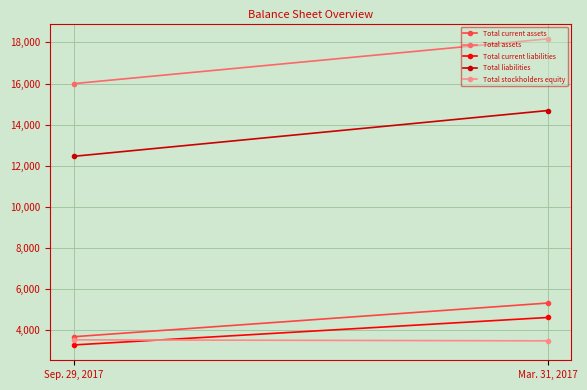

What is the label of the 2nd point from the left?

Mar. 31, 2017